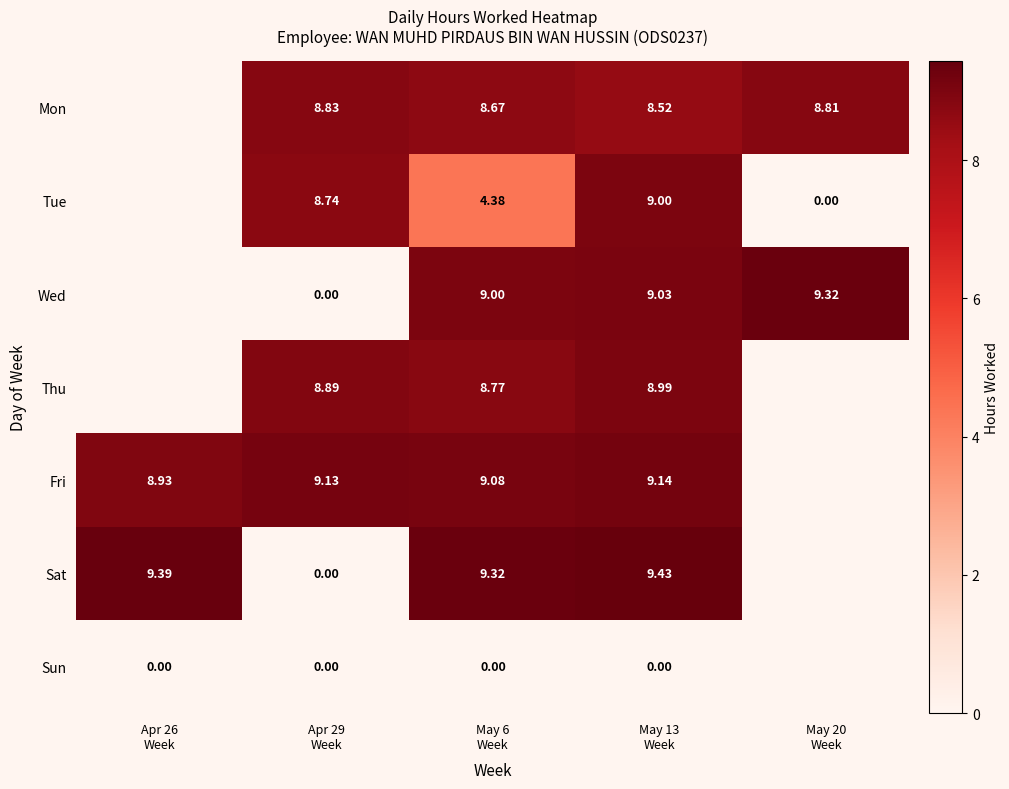

Between Apr 29
Week and May 6
Week, which series saw the biggest shift?

Sat